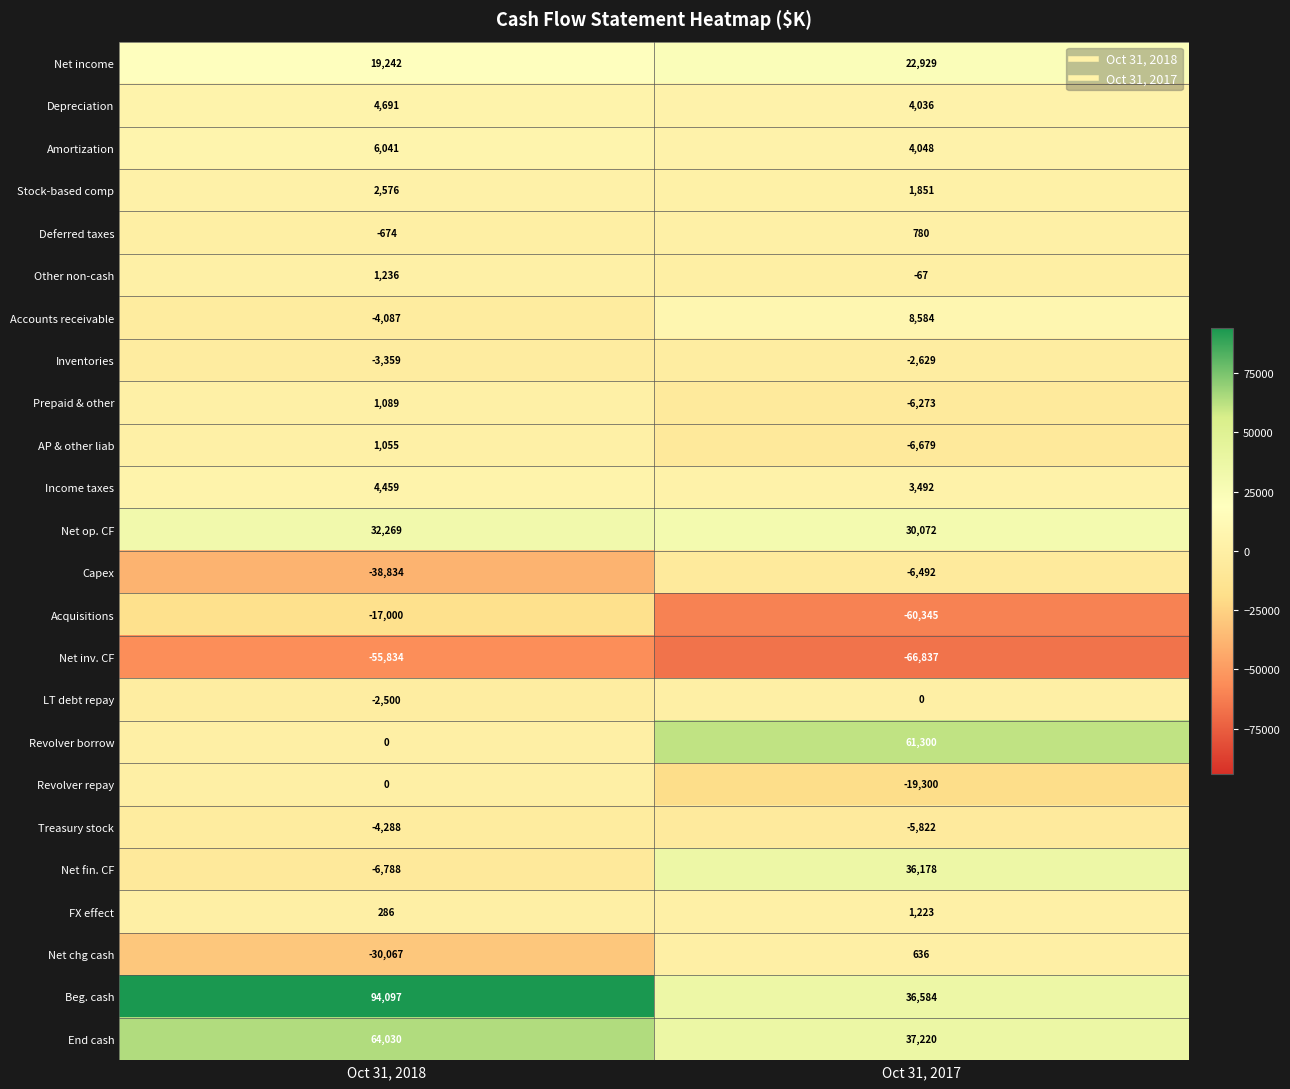

What is the smallest value displayed?

-66837